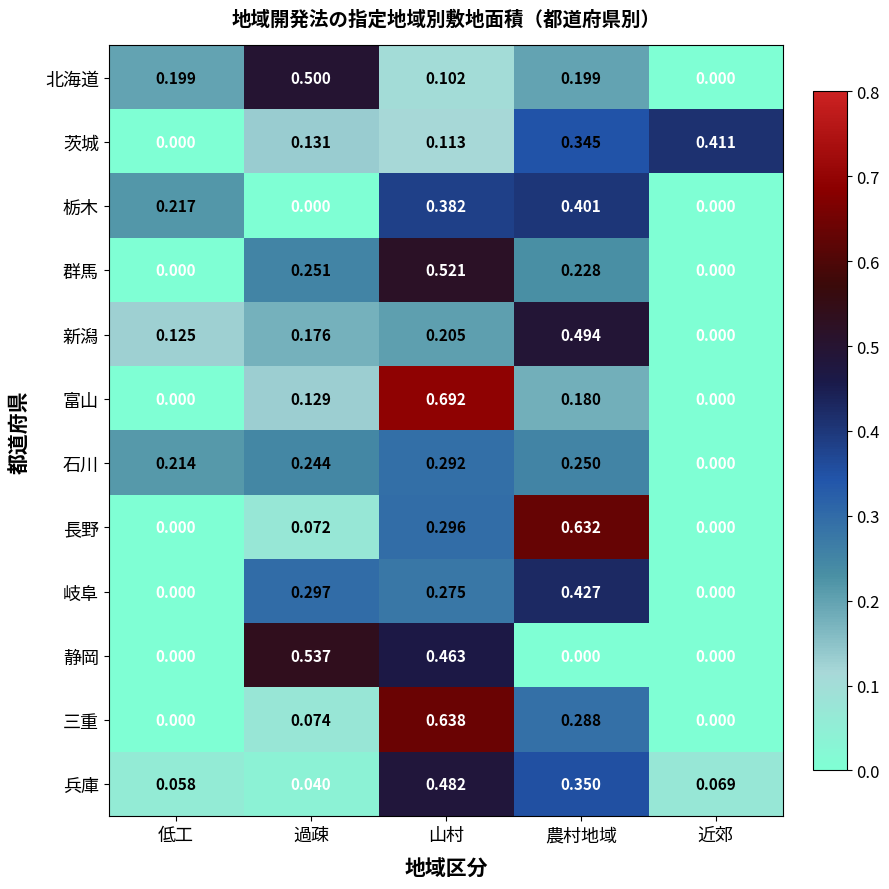

How many values in the 栃木 series exceed 0?

3